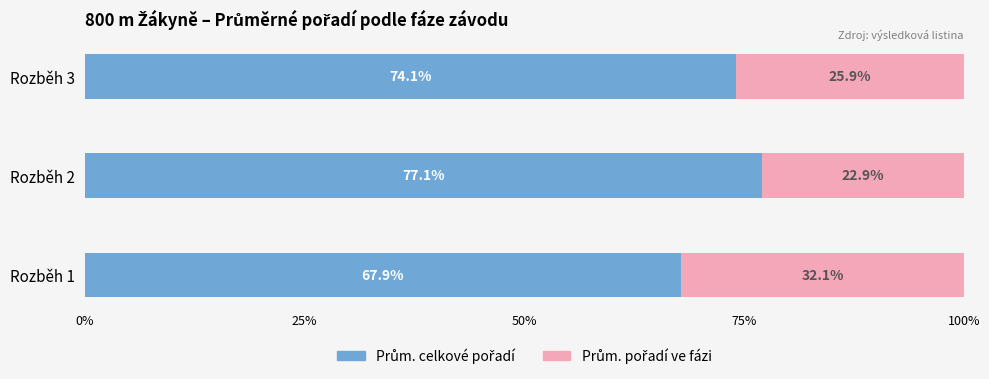

What is the total value across all series at Rozběh 1?

100.0